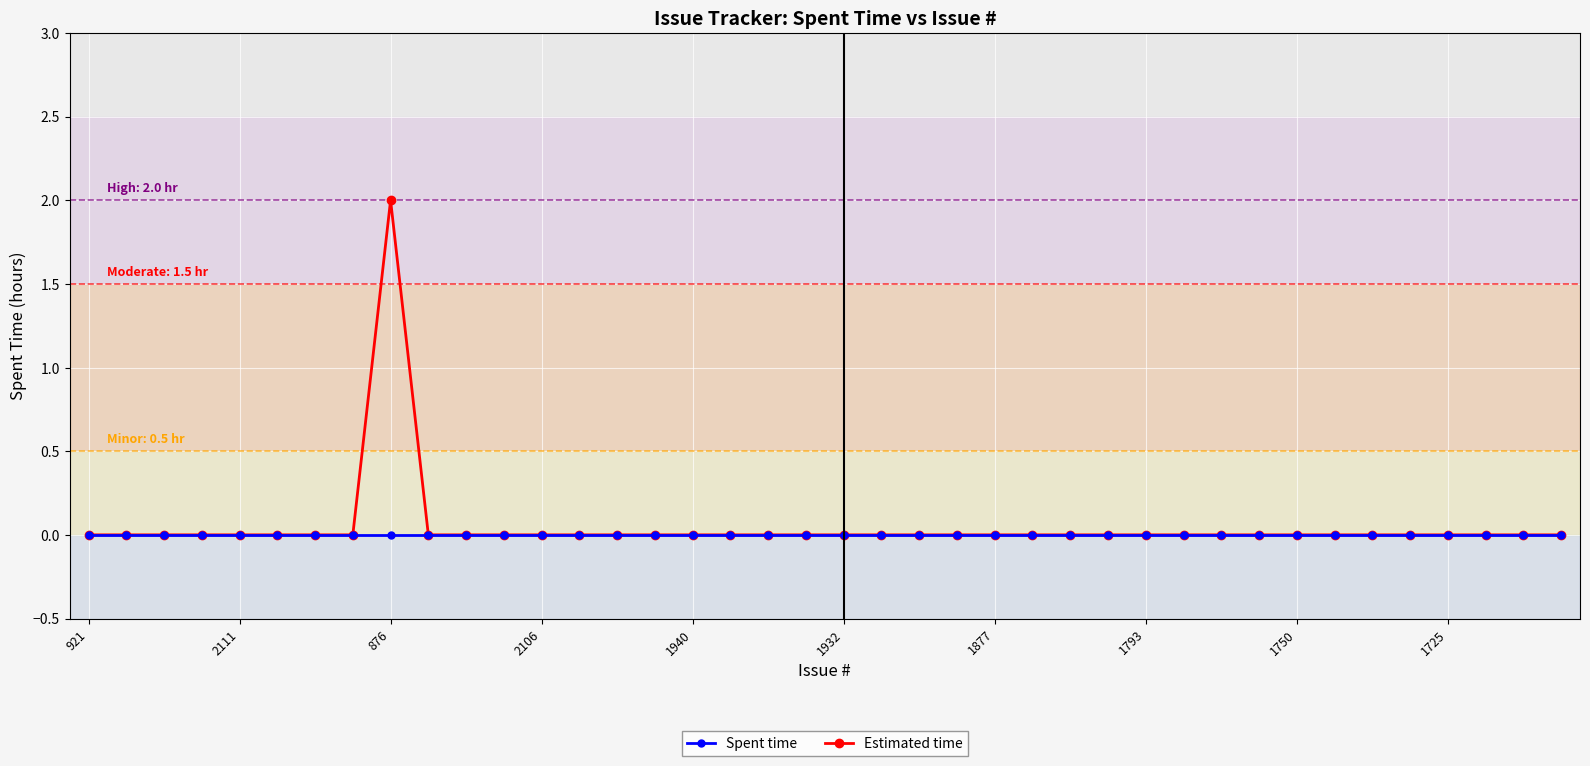

Which series has the largest range (max minus min)?

Estimated time